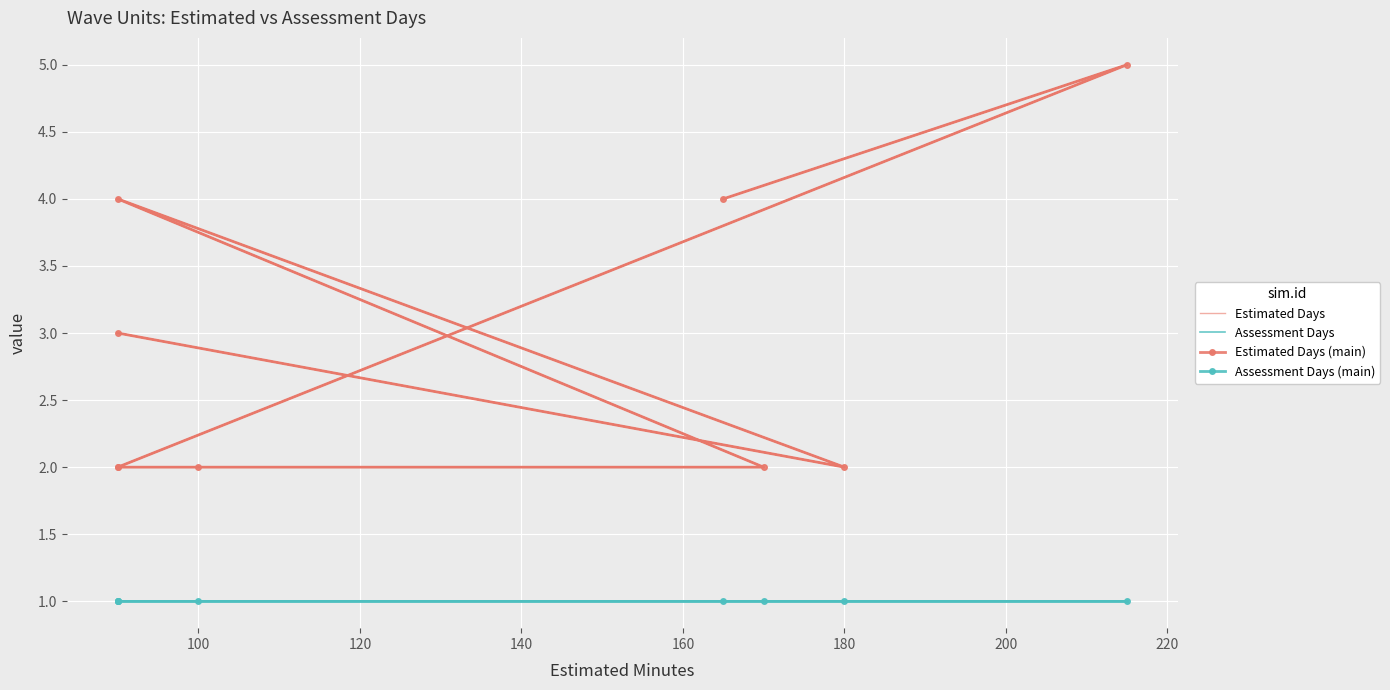

What is the highest value of the Assessment Days series?

1